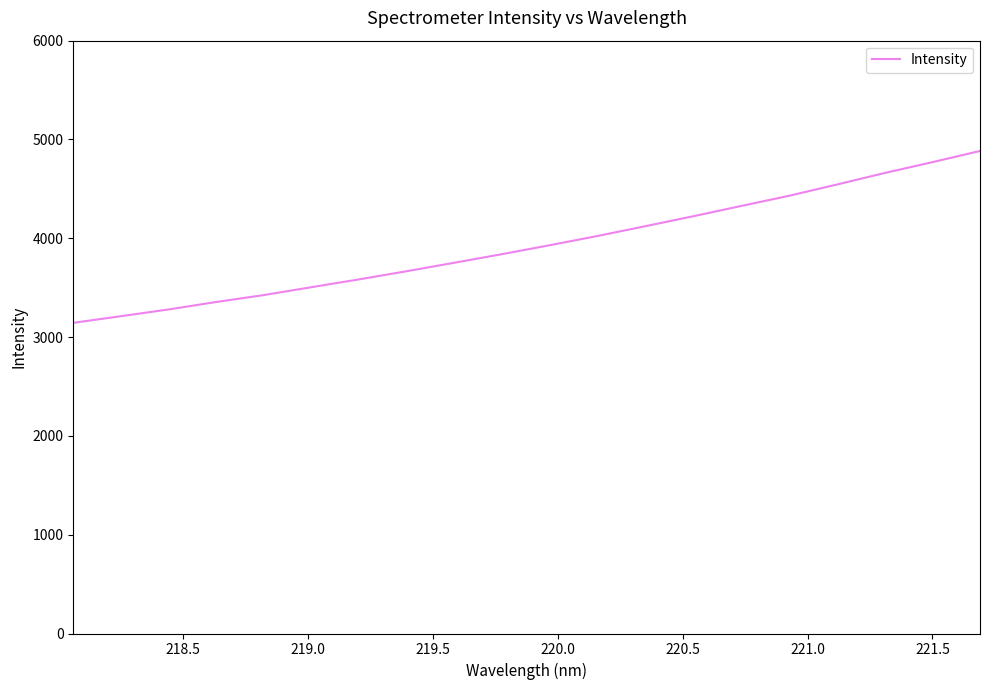

How many values are below 3931?

10